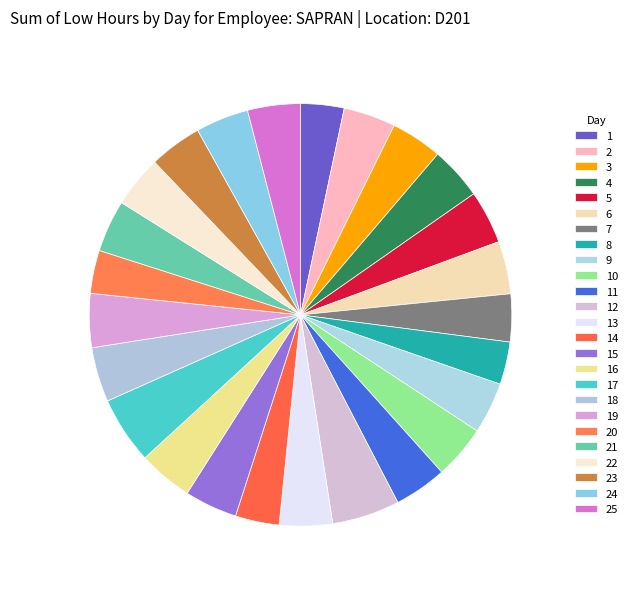

How many segments does this pie chart have?

25